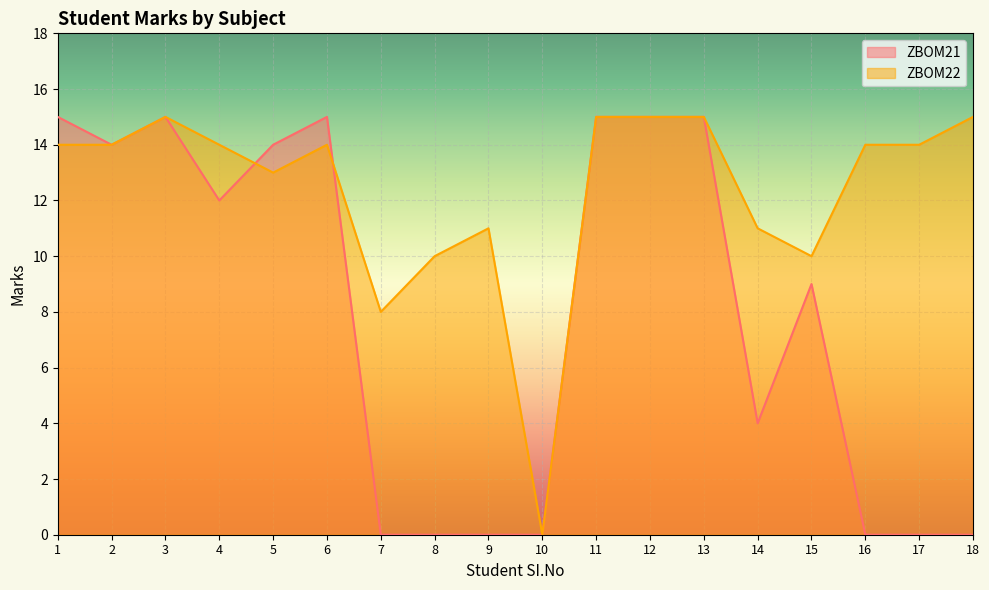

What is the total value across all series at 15?

19